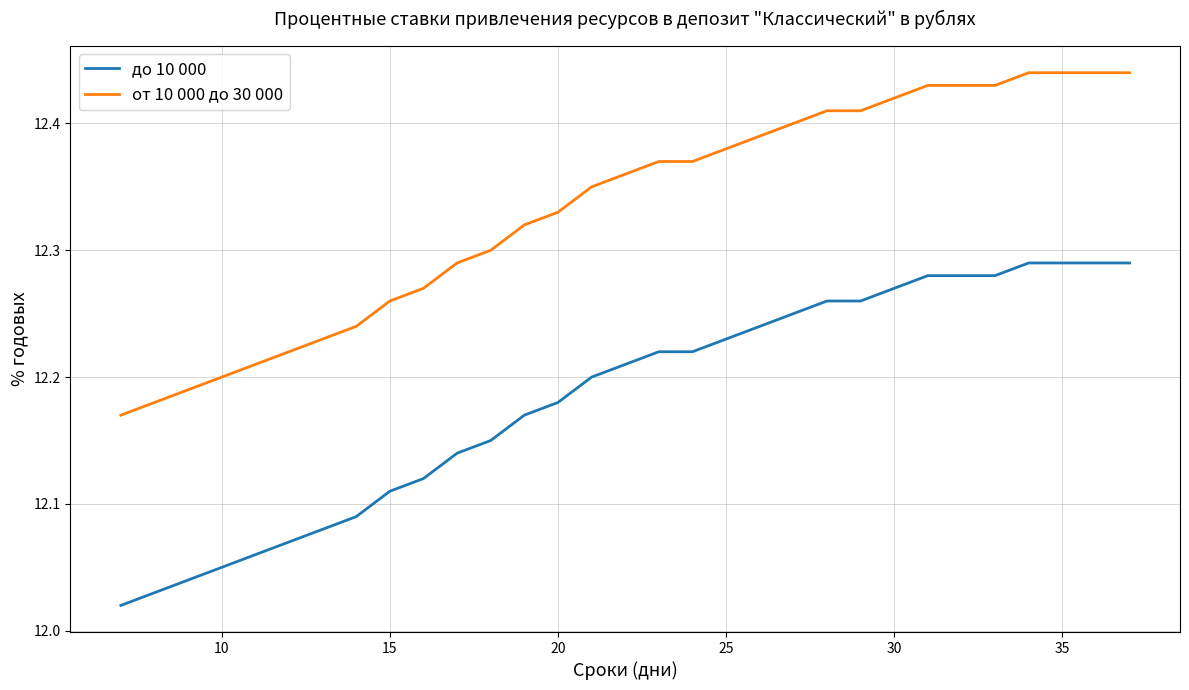

True or false: от 10 000 до 30 000 and до 10 000 cross at least once.

False